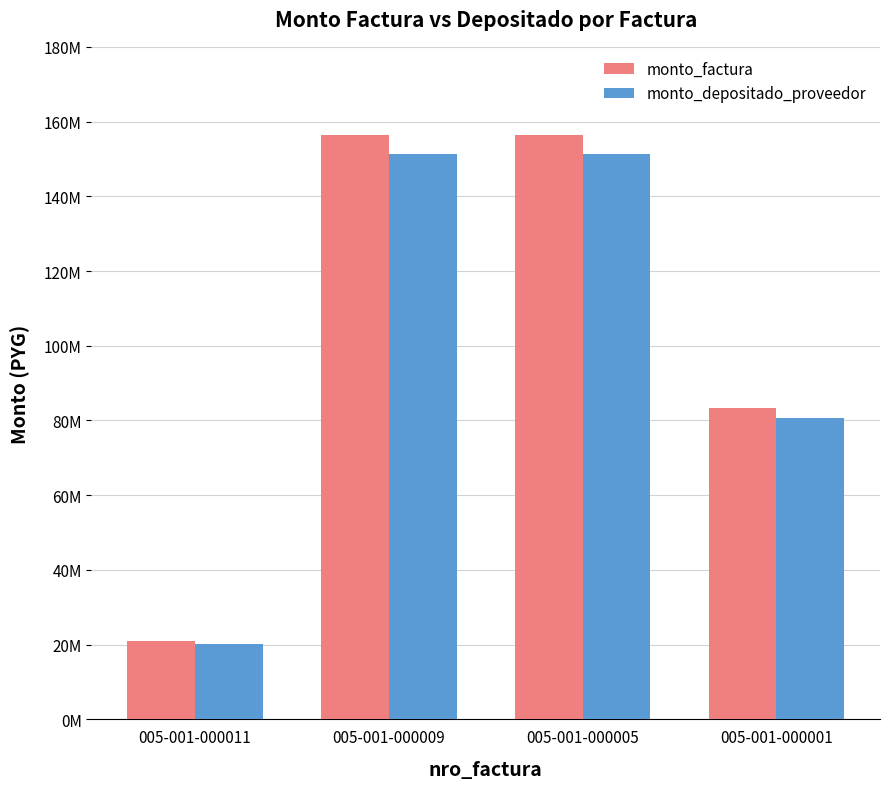

Rank the categories by monto_factura value from lowest to highest.

005-001-000011, 005-001-000001, 005-001-000009, 005-001-000005